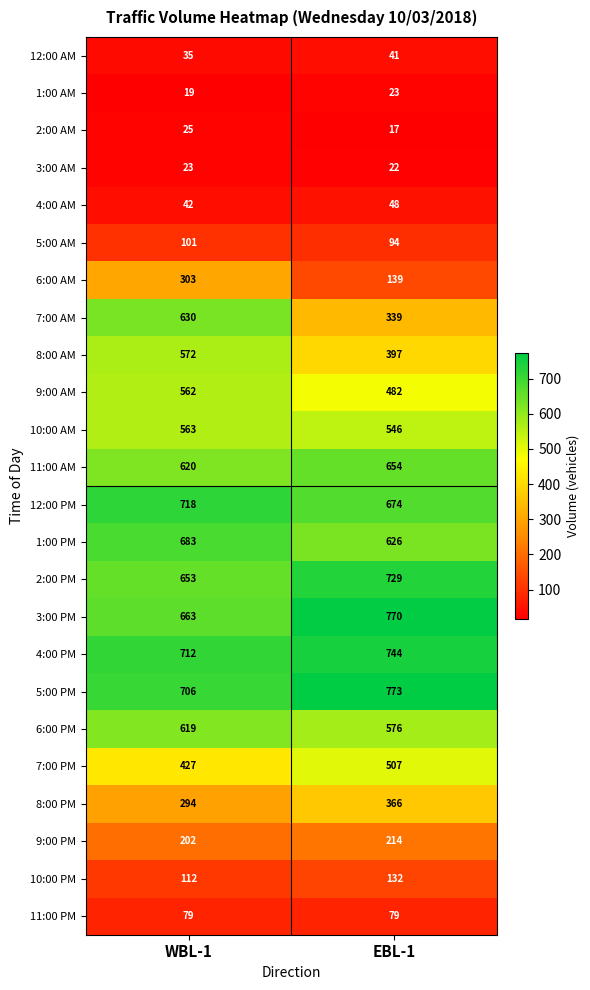

Which category has the lowest value across all series?

EBL-1